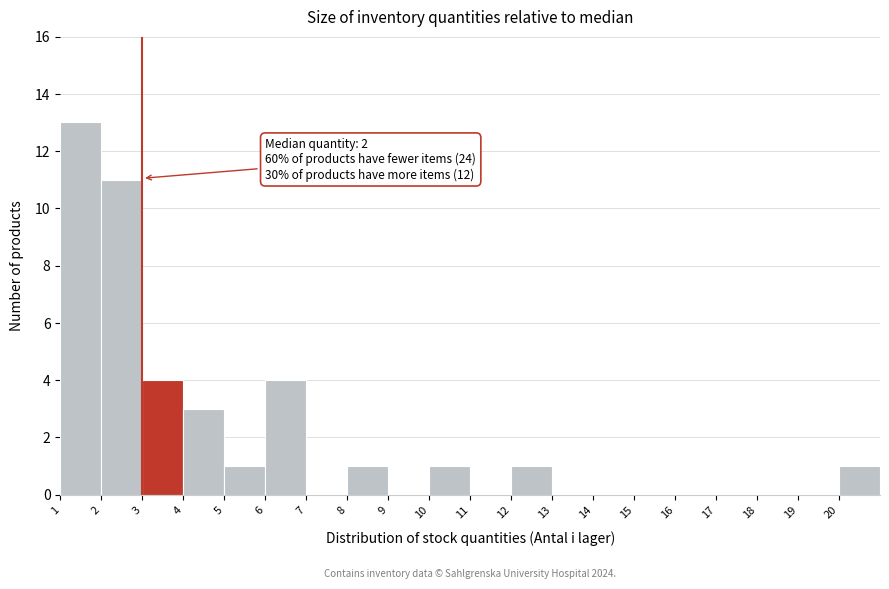

Over which range of the x-axis is the bar tallest?

1 to 2